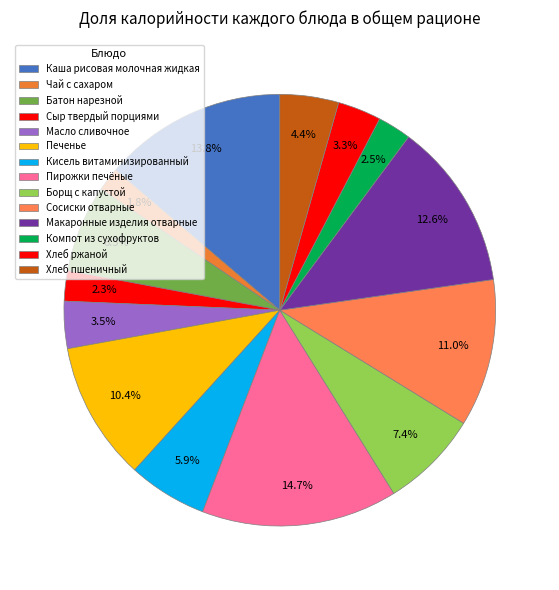

Count the number of slices in the pie.

14